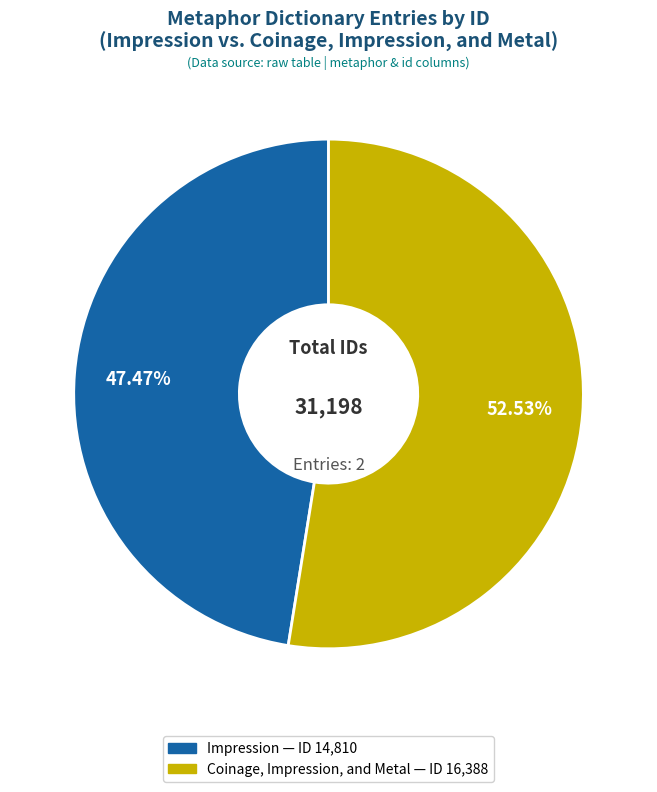

What percentage is NOT represented by Coinage, Impression, and Metal?

47.5%